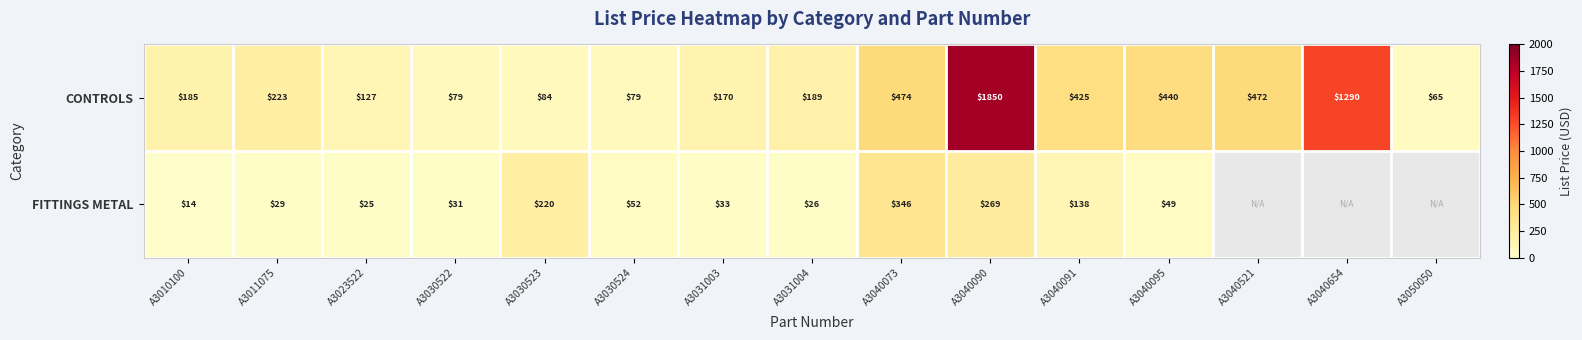

True or false: CONTROLS has a value of 627 at A3040095.

False